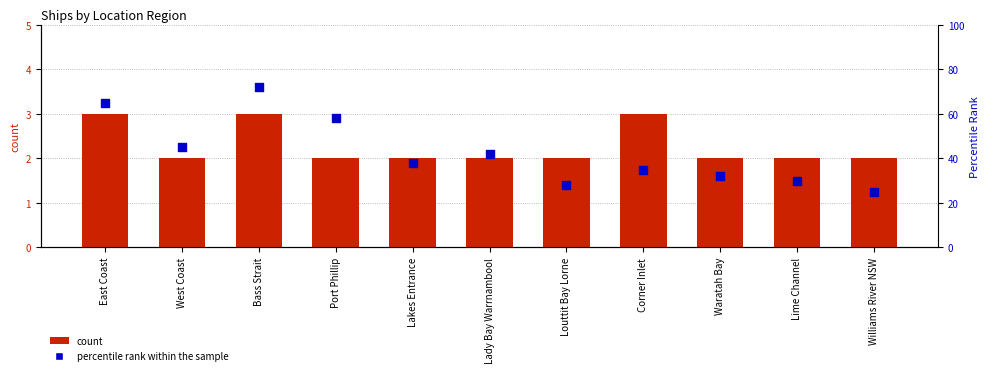

What is the total value across all series at Port Phillip?

60